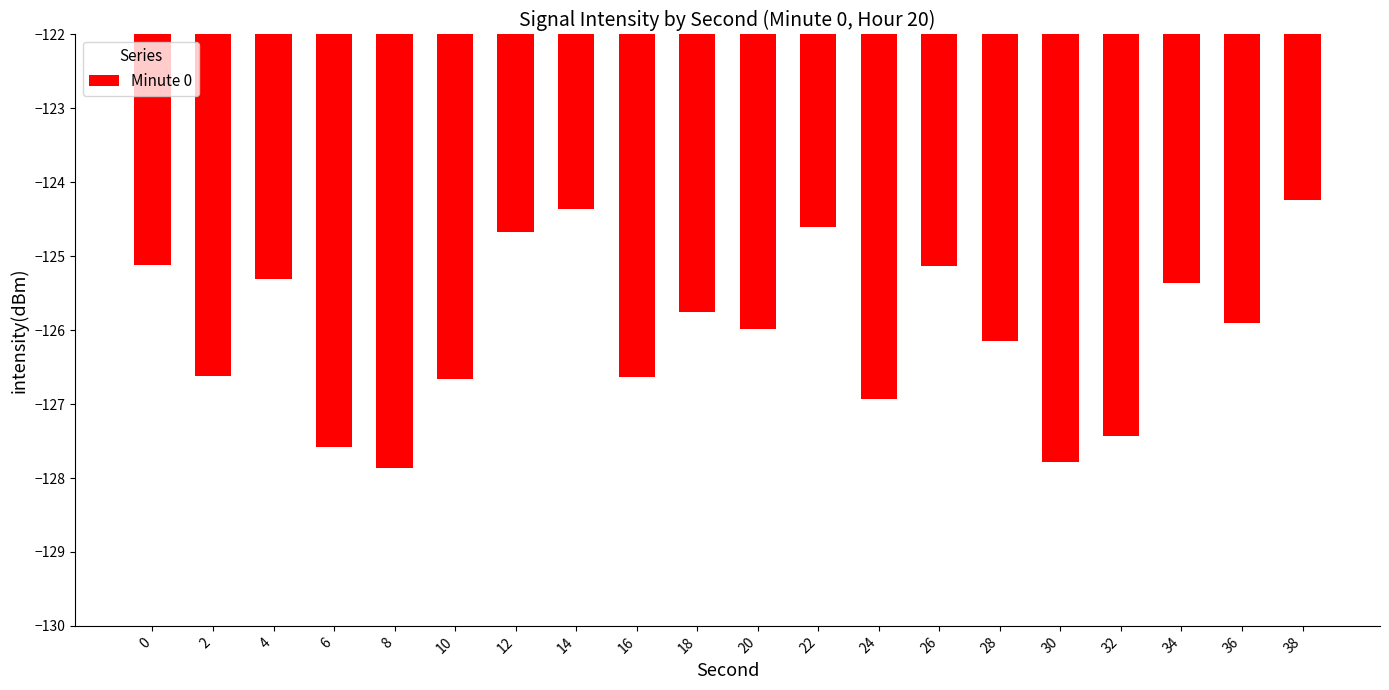

At which category does the chart reach its peak across all series?

38